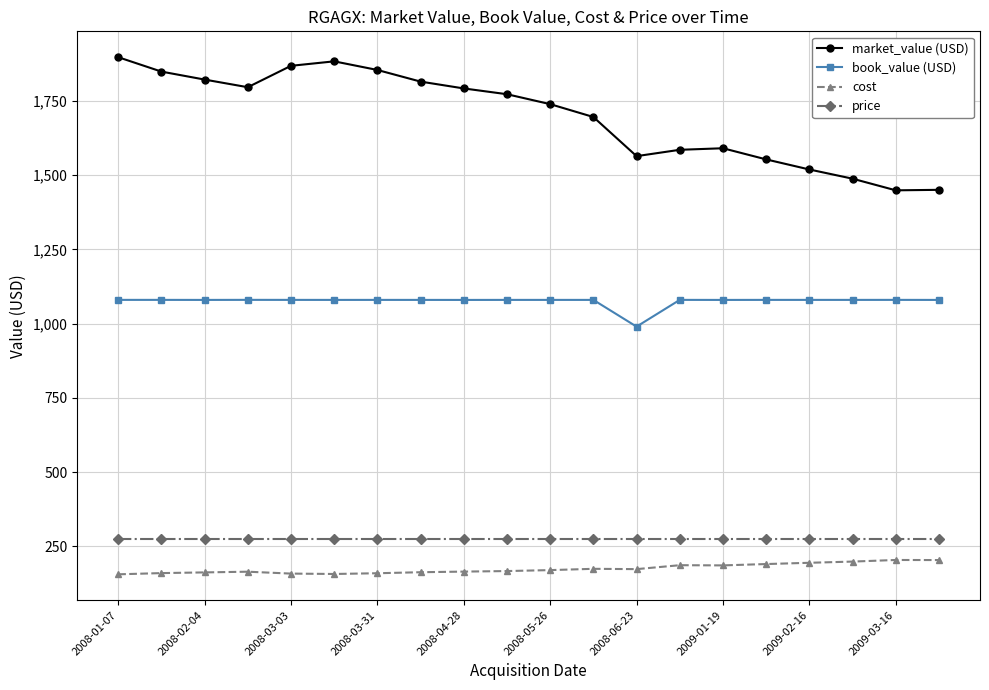

True or false: market_value (USD) has more than 1 points higher than both neighbors.

True